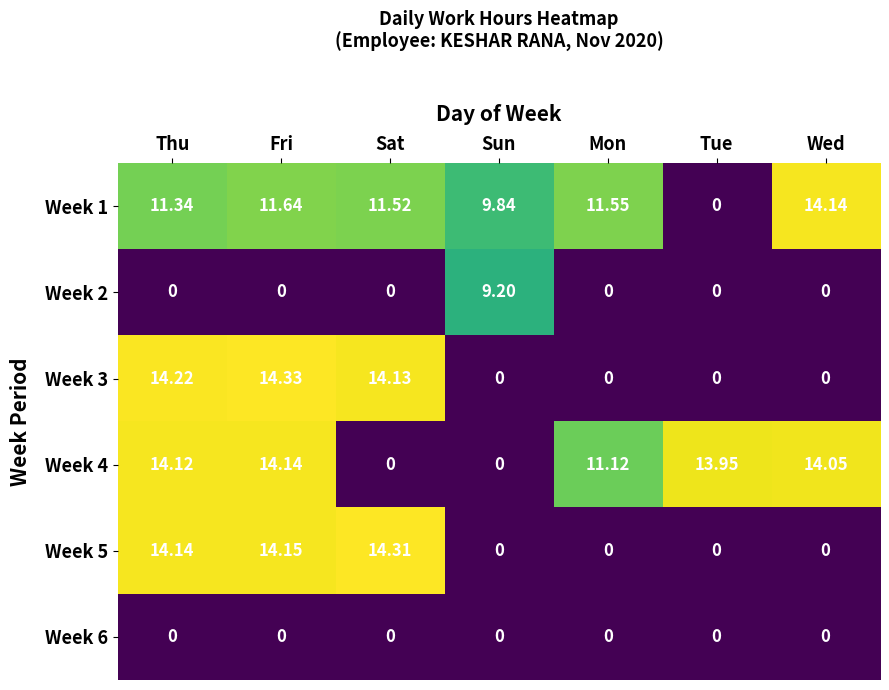

What is the total value across all series at Fri?

54.3